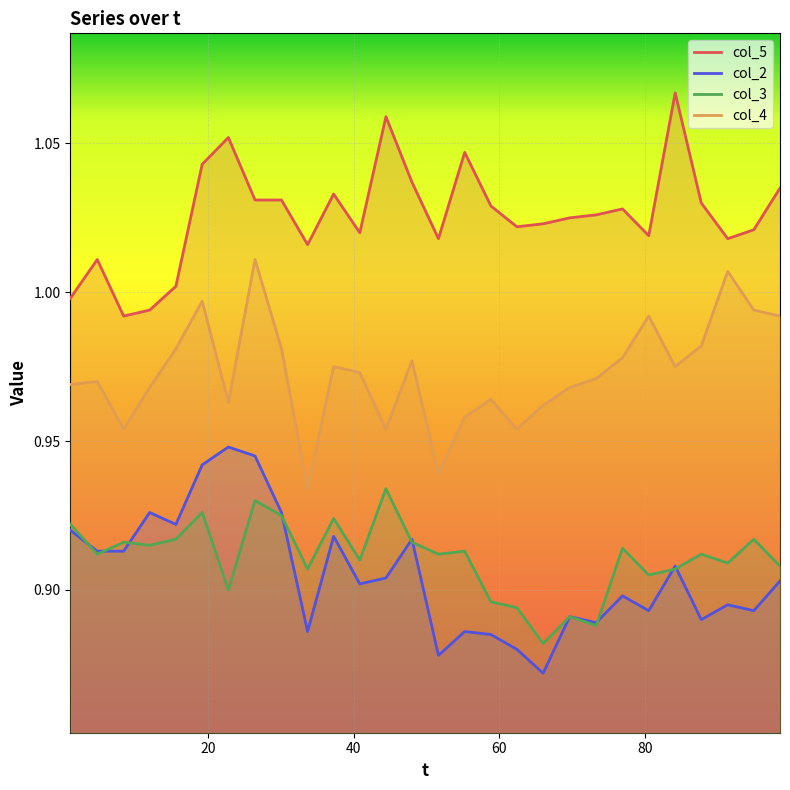

True or false: col_3 and col_4 intersect in this chart.

False